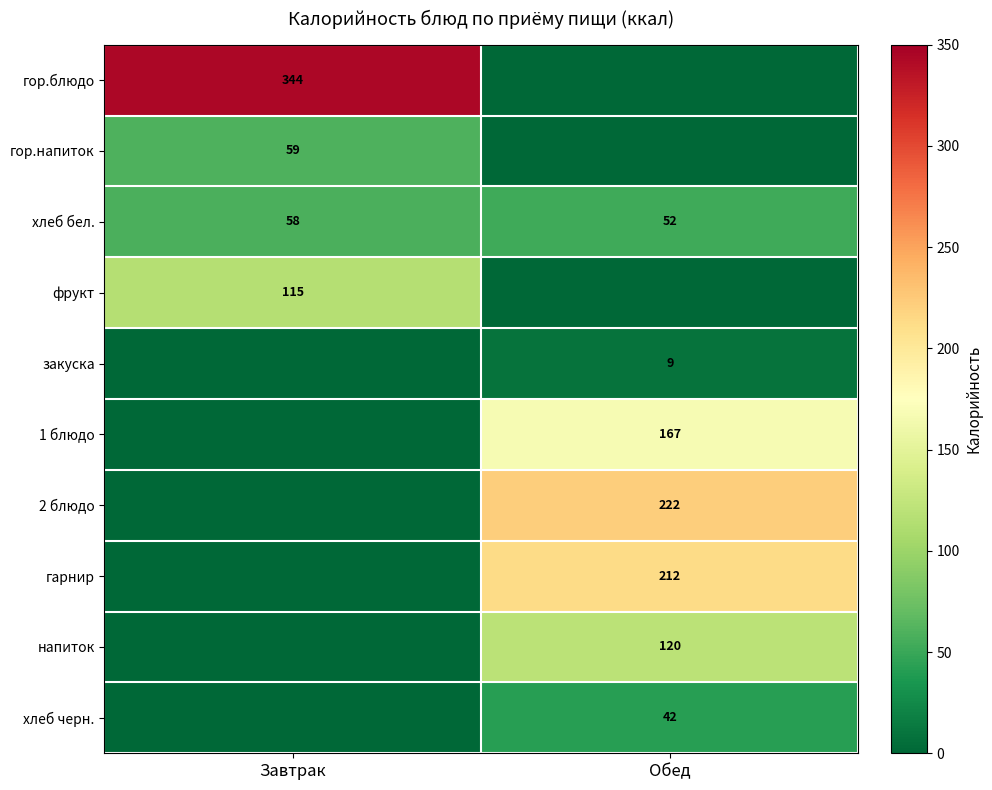

The 2 блюдо series shows 123.0 at Обед. True or false?

False